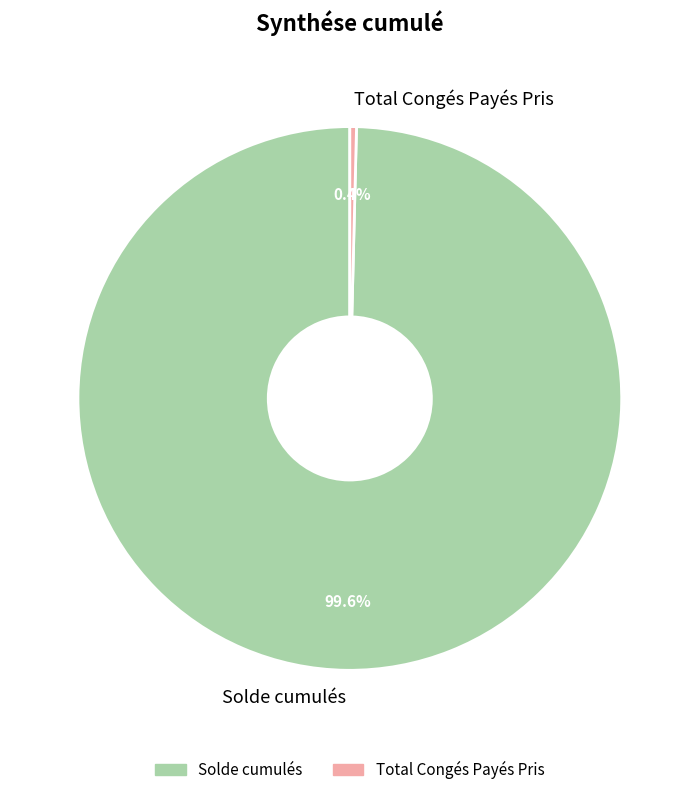

Rank the categories by value from lowest to highest.

Total Congés Payés Pris, Solde cumulés